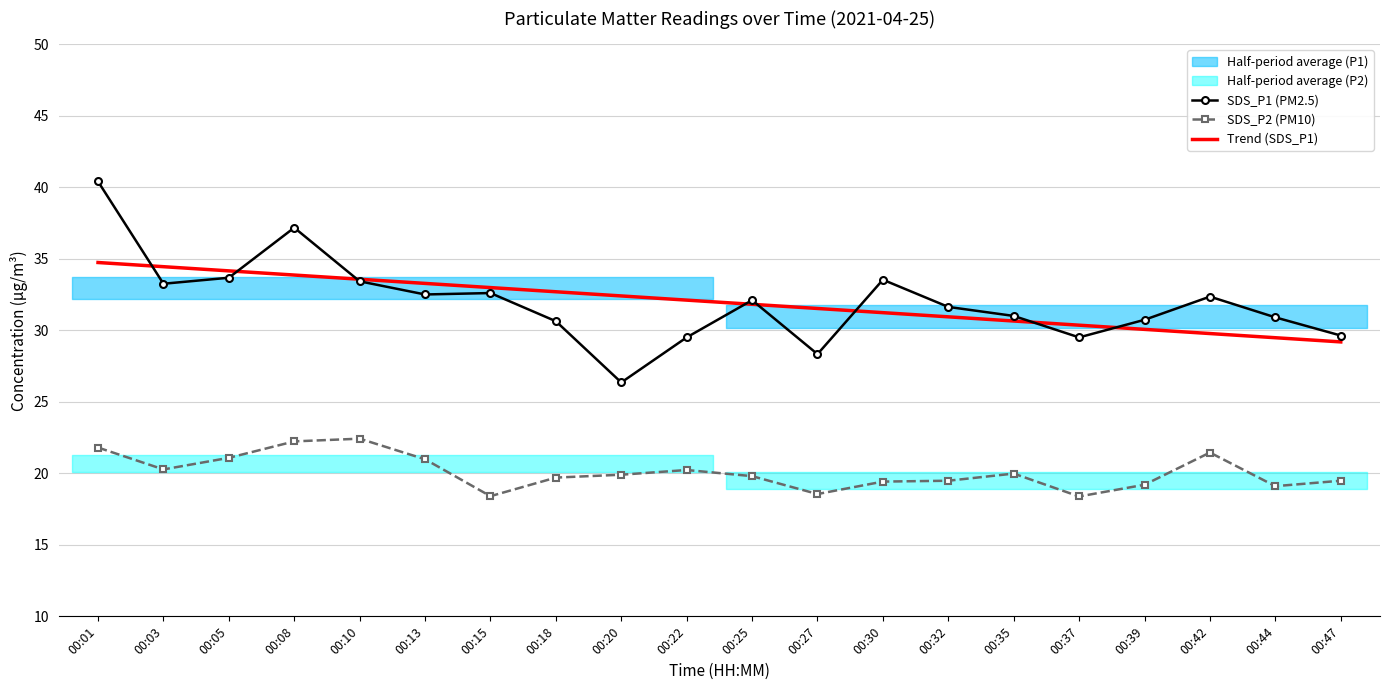

At how many categories does at least one series exceed 22?

20